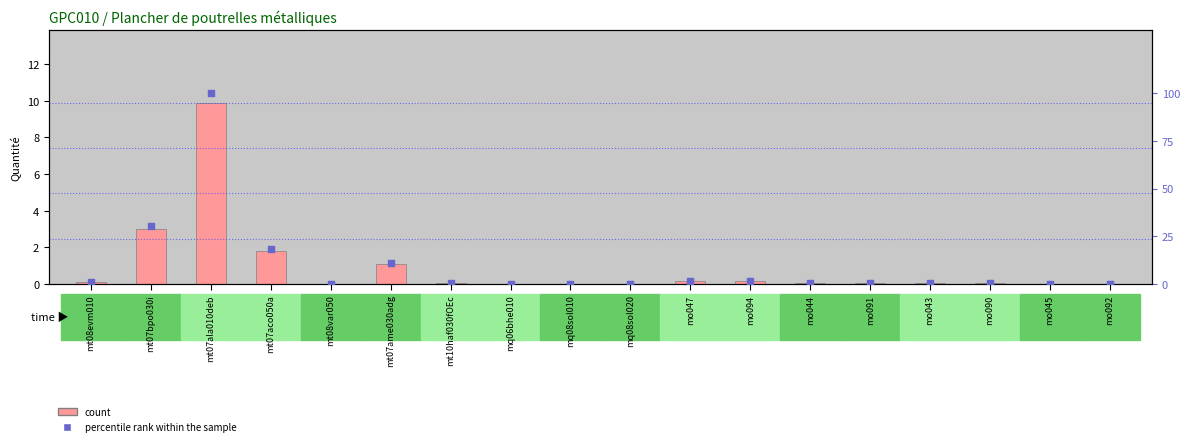

Which series has the largest total across all categories?

percentile rank within the sample